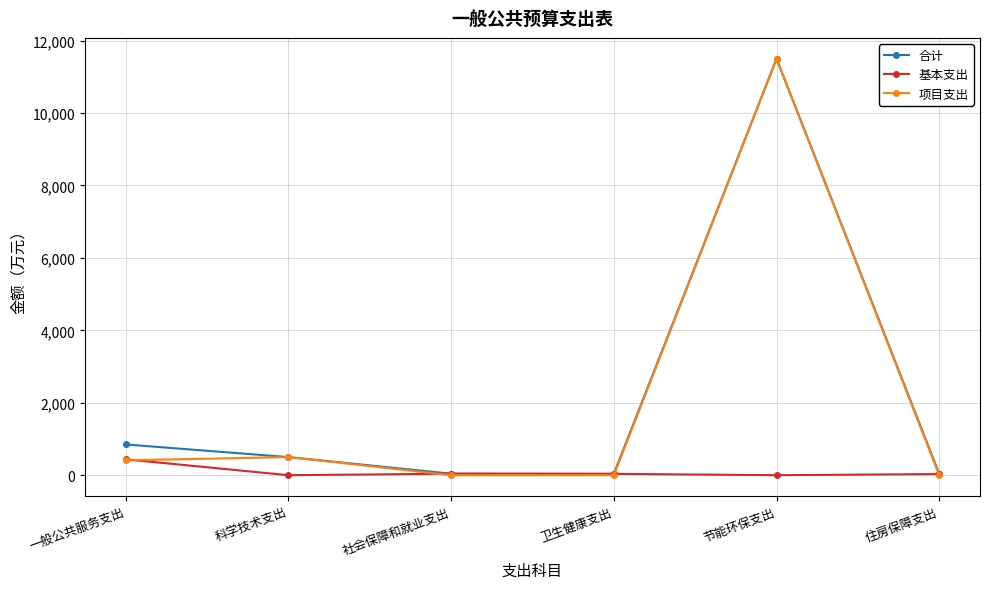

What is the value of the 合计 point at the 6th from the left?

31.2